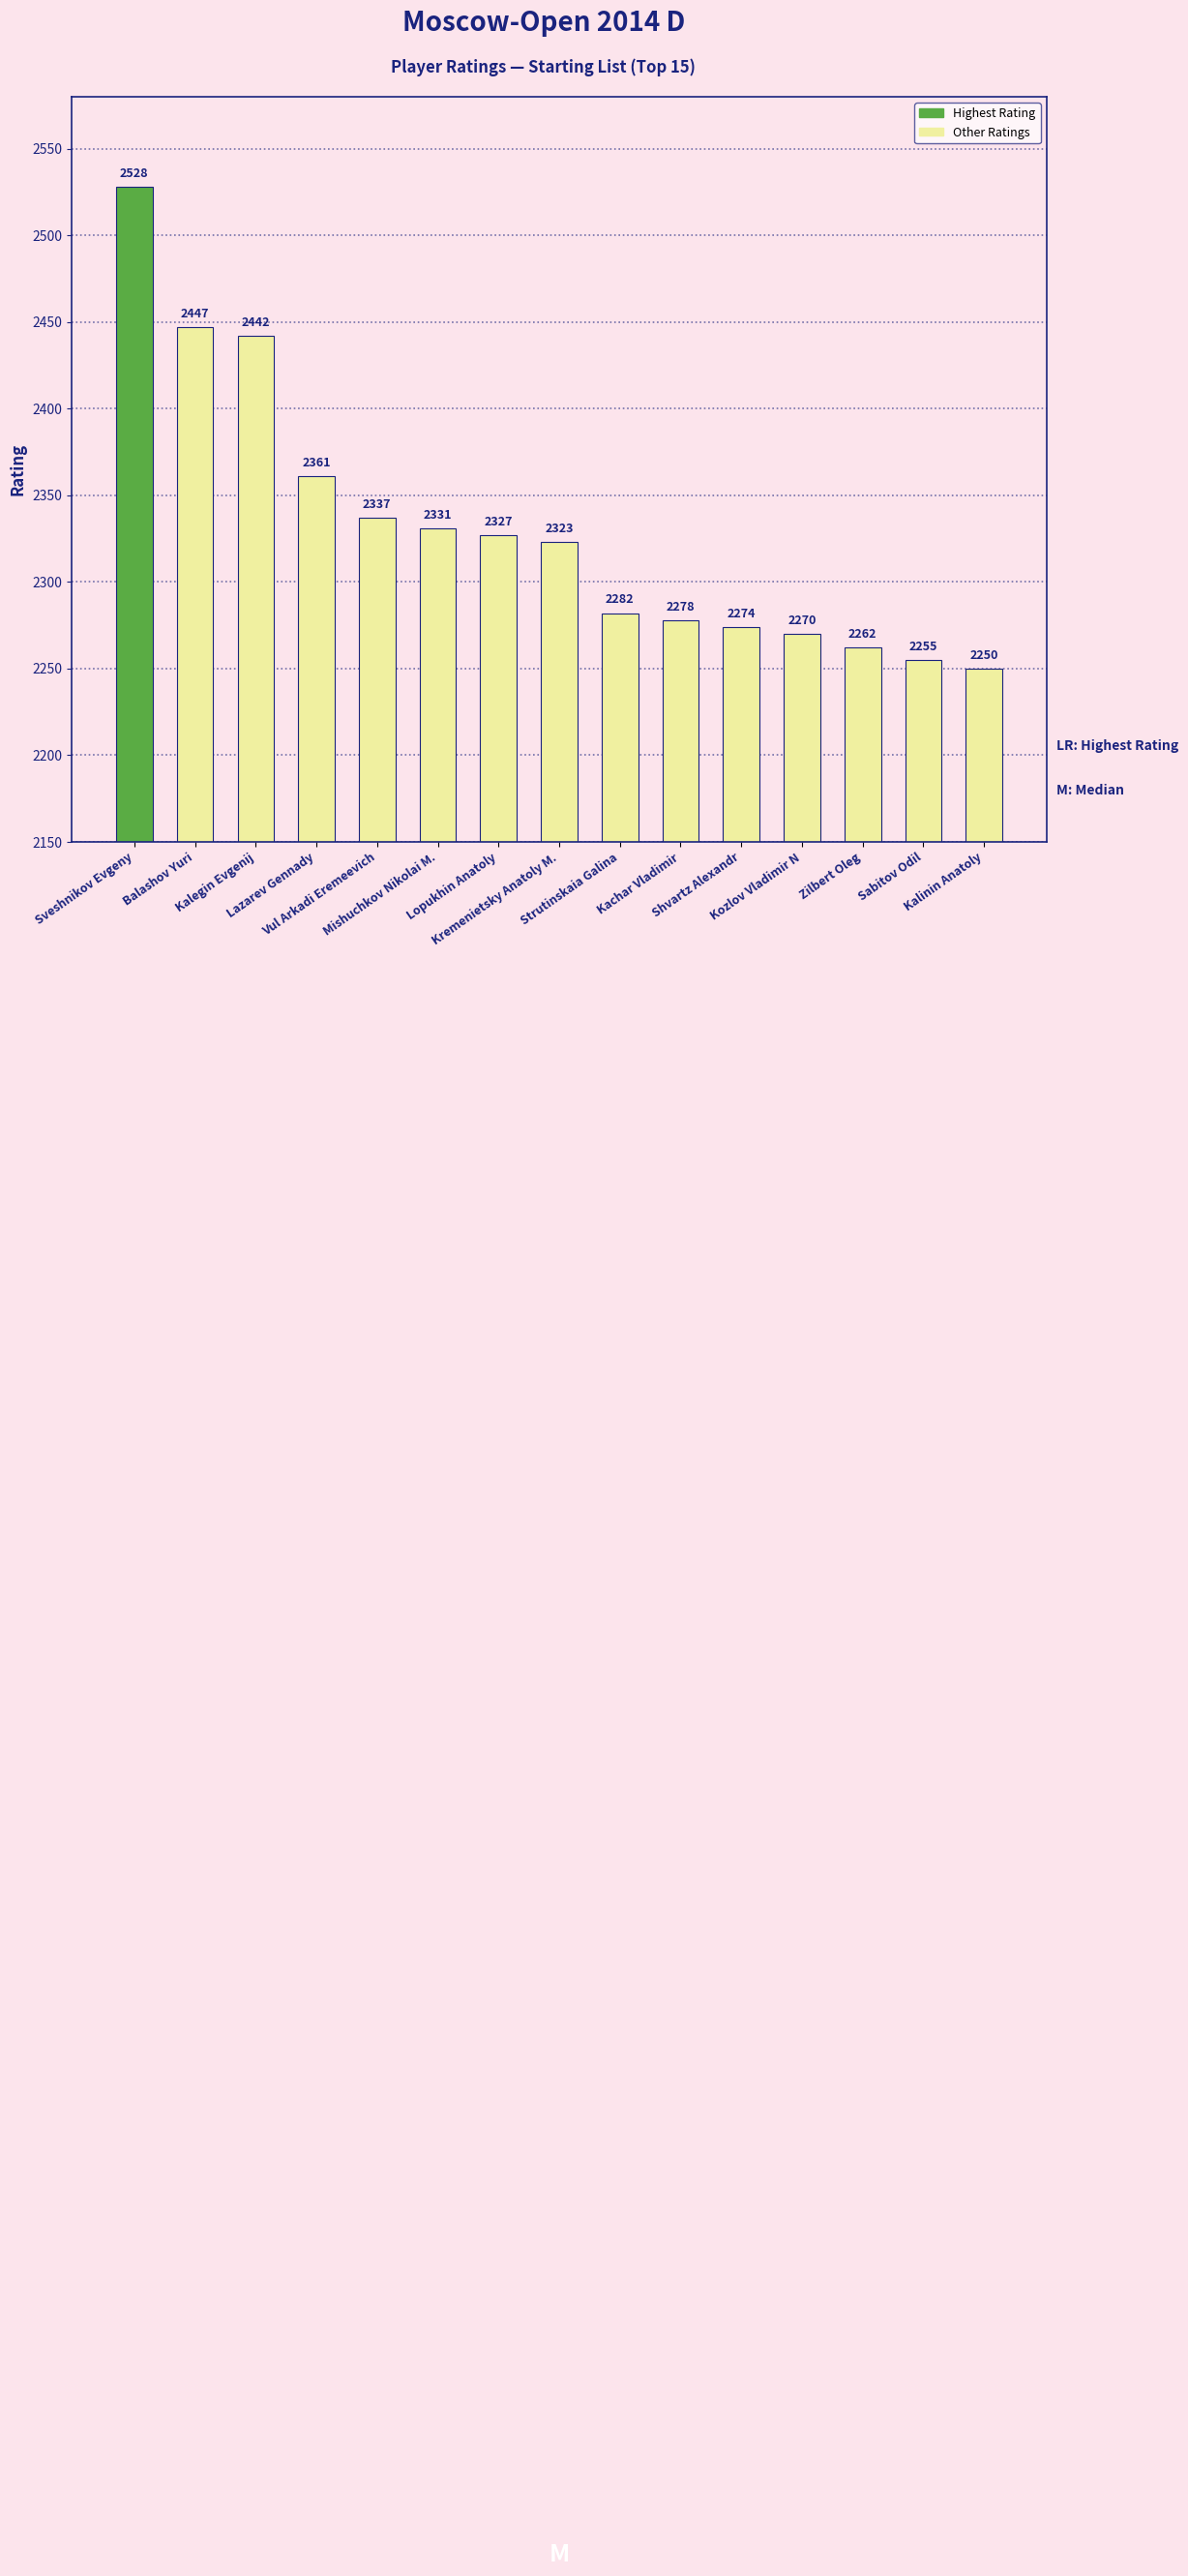

What is the average value?

2331